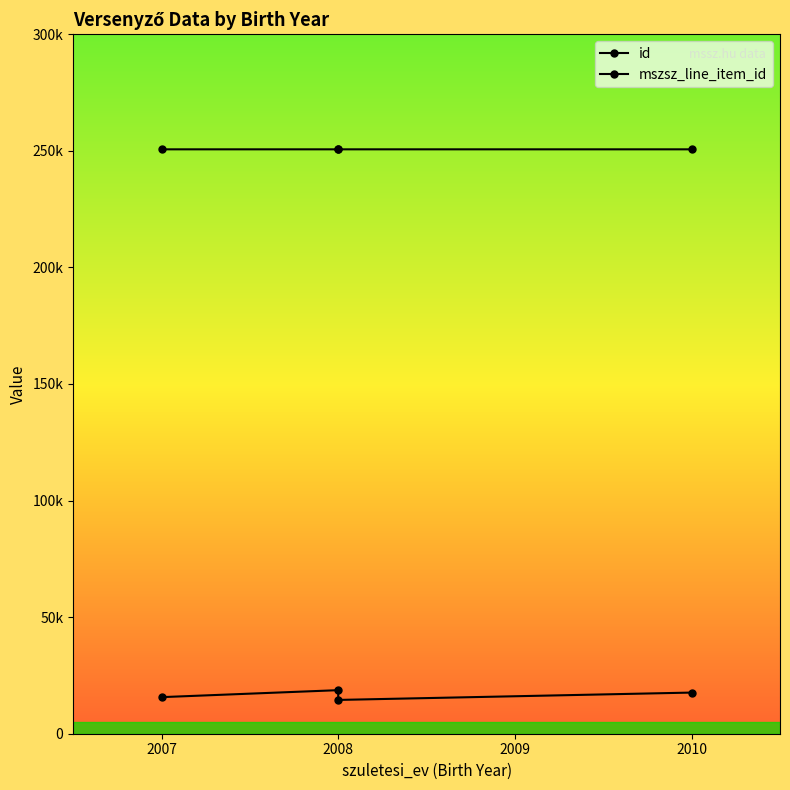

What is the greatest value displayed?

250640